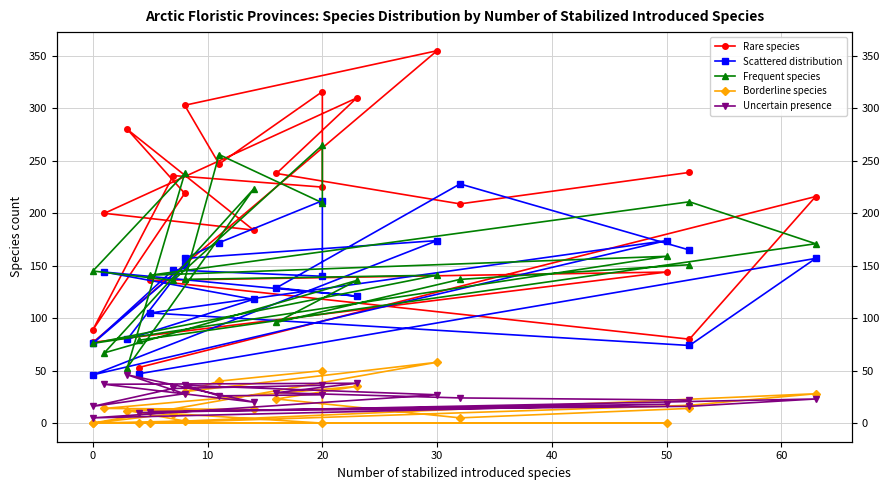

At which category does Frequent species reach its first local valley?

10